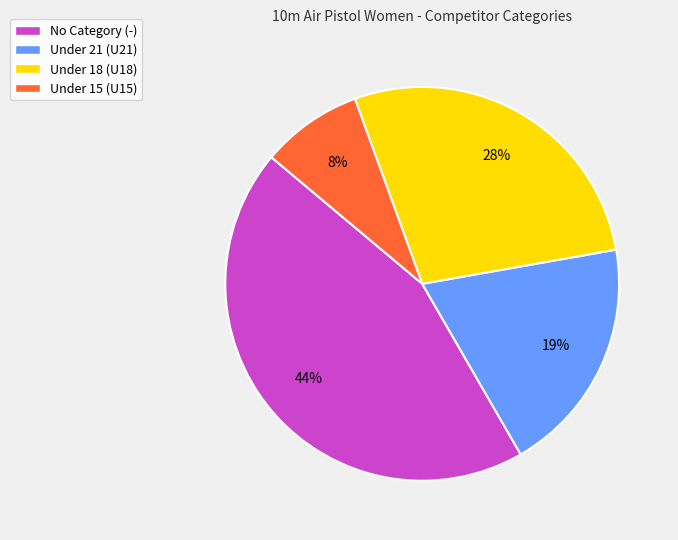

Count the number of slices in the pie.

4